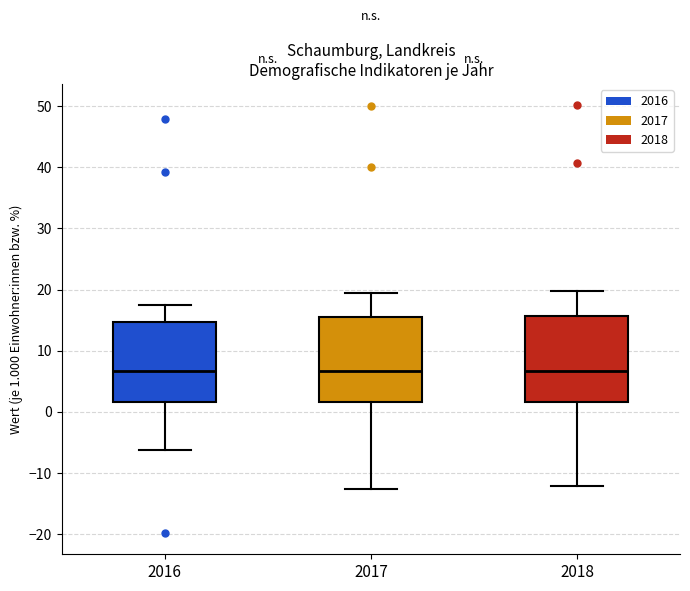

Reading left to right, transcribe this box plot: for each box, give where its median line is, the range the box spans, and where its two whiskers end, as read against the y-axis. The values are not printed on the chart, so give them approximately, as read against the axis.

2016: median 7, box 2 to 15, whiskers -6 to 17
2017: median 7, box 2 to 15, whiskers -13 to 20
2018: median 7, box 2 to 16, whiskers -12 to 20